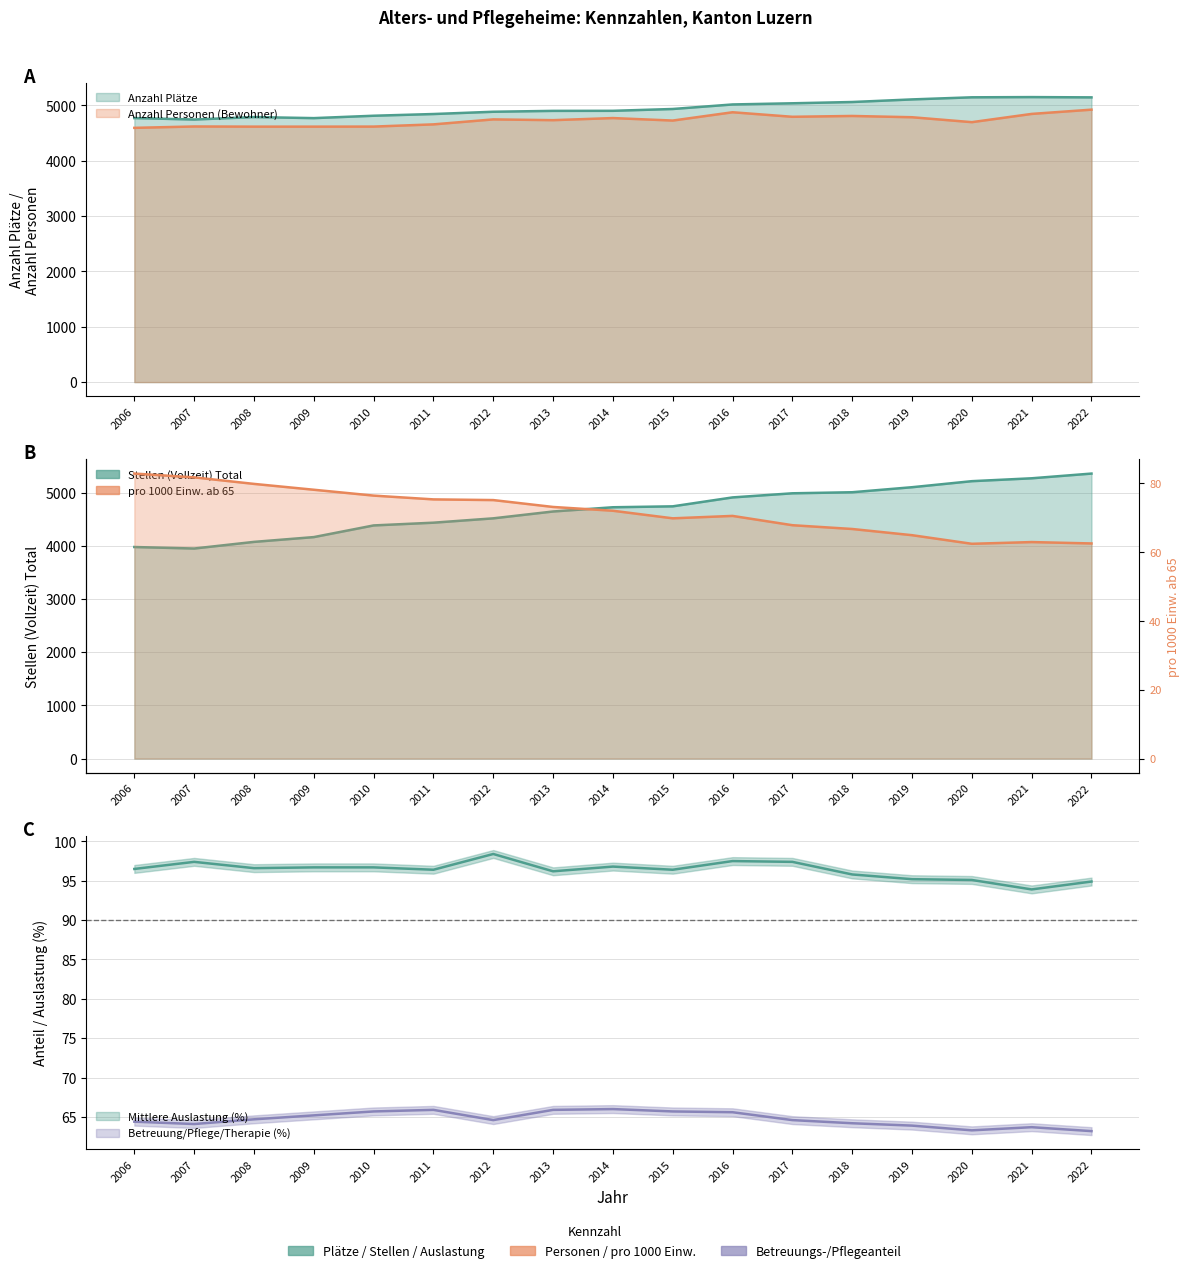

At which label does Betreuung/Pflege/Therapie (%) reach its peak?

2014